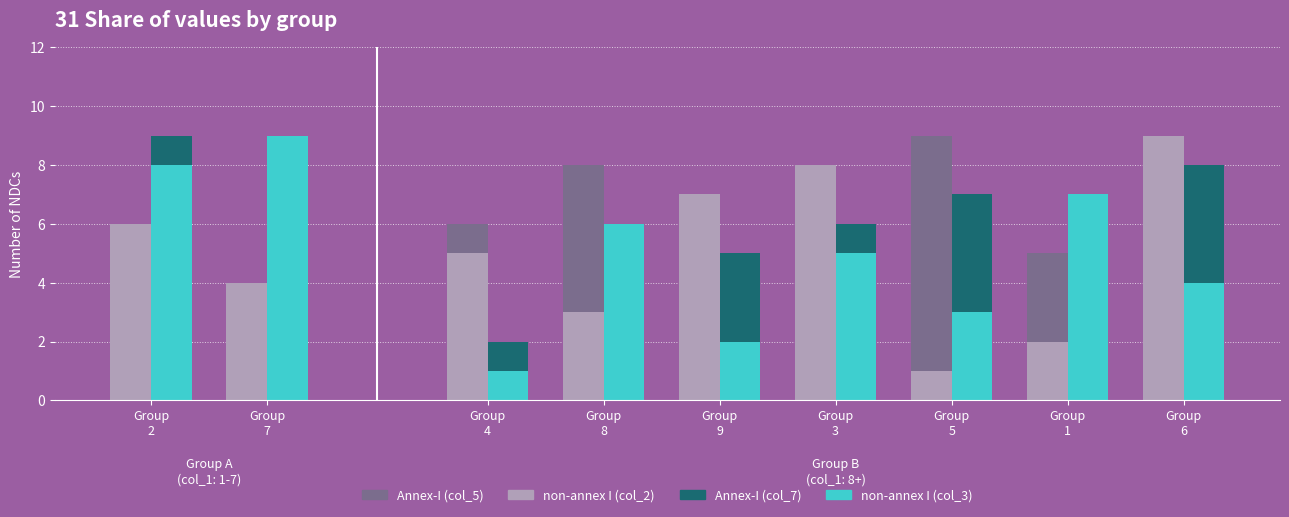

How many col_5 values are between 3 and 7?

5